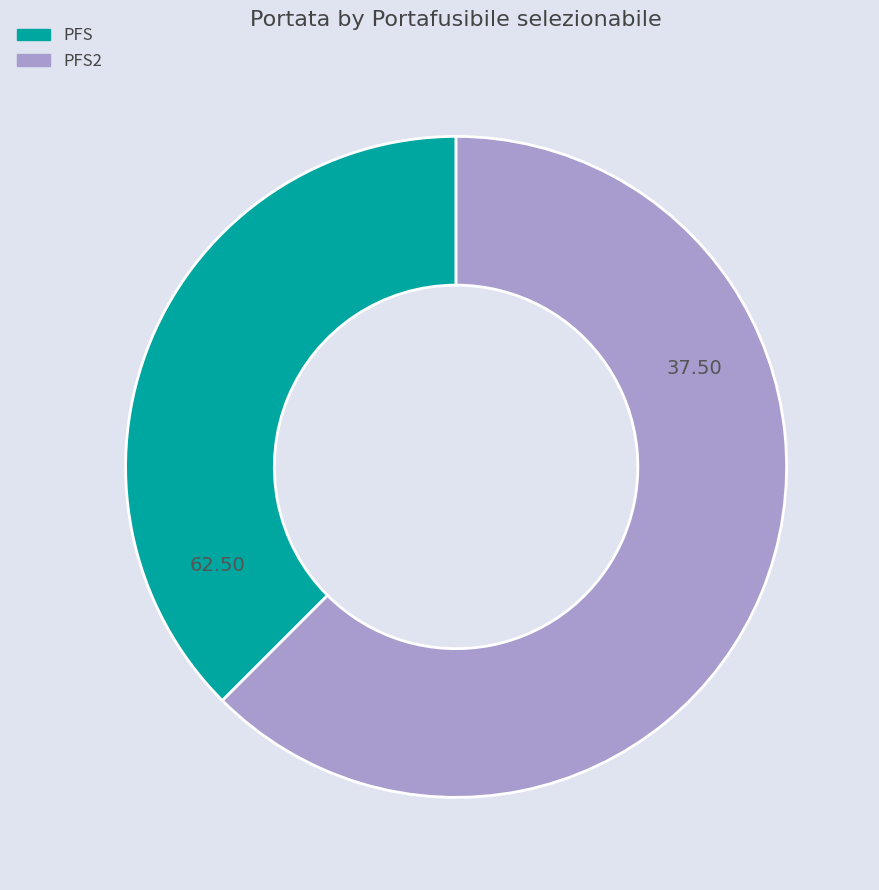

Is there a majority slice in this chart?

Yes